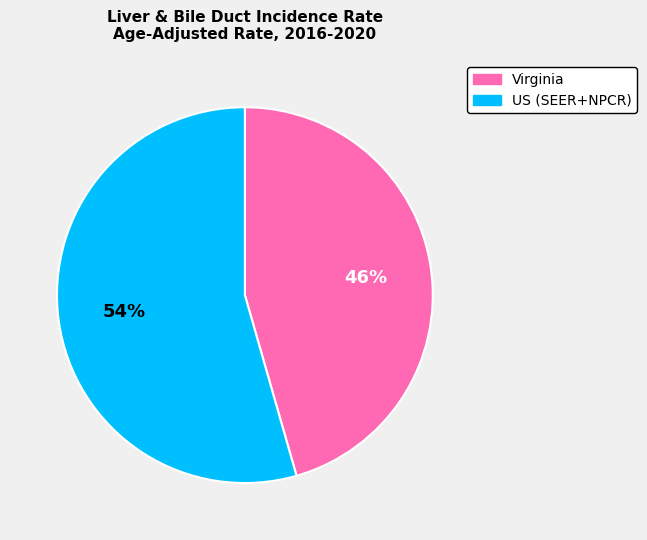

Is the sum of Virginia and US (SEER+NPCR) greater than half?

Yes